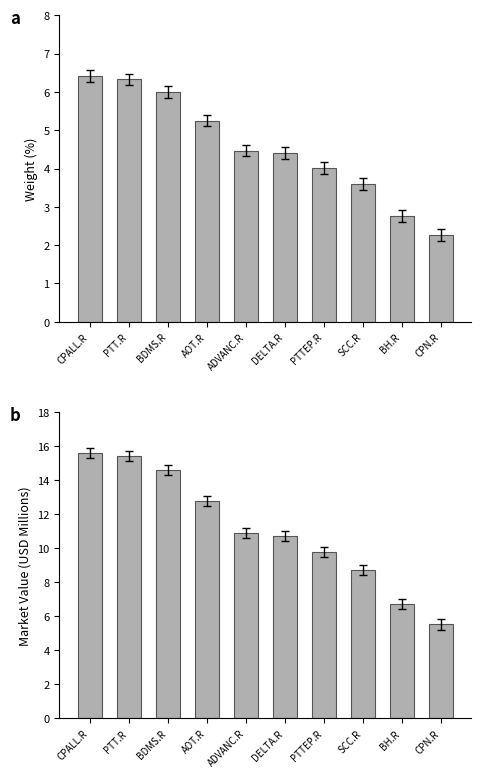

At SCC.R, list the series in order from smallest to largest.

Weight (%), Market Value (USD M)